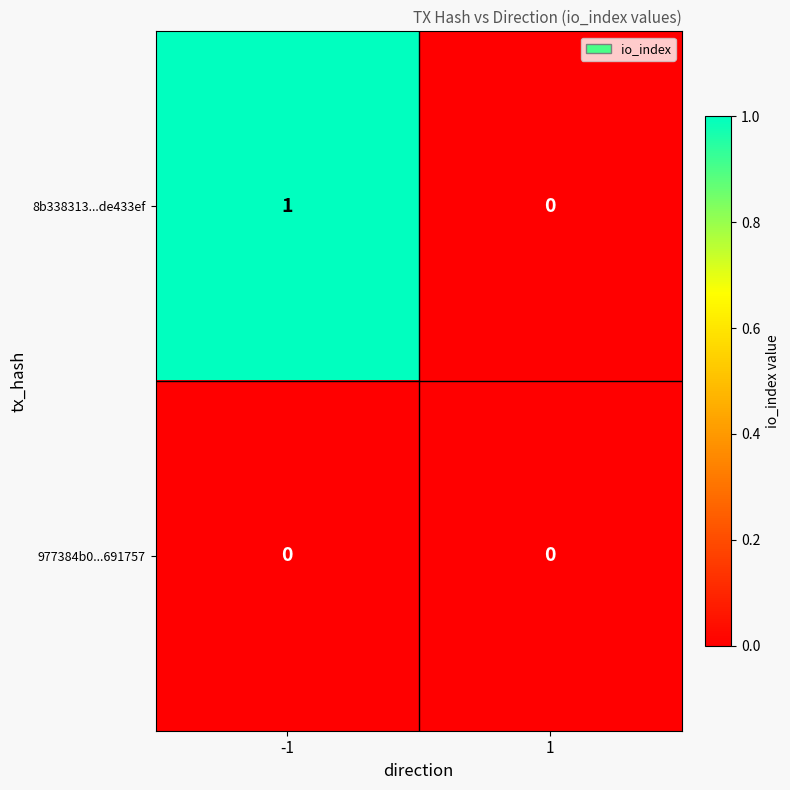

Is it true that 8b338313...de433ef equals 1 at -1?

True